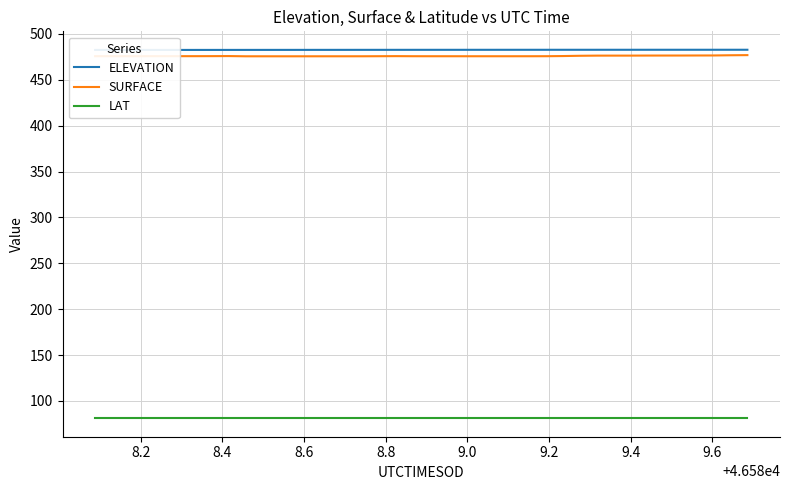

True or false: LAT and SURFACE intersect in this chart.

False